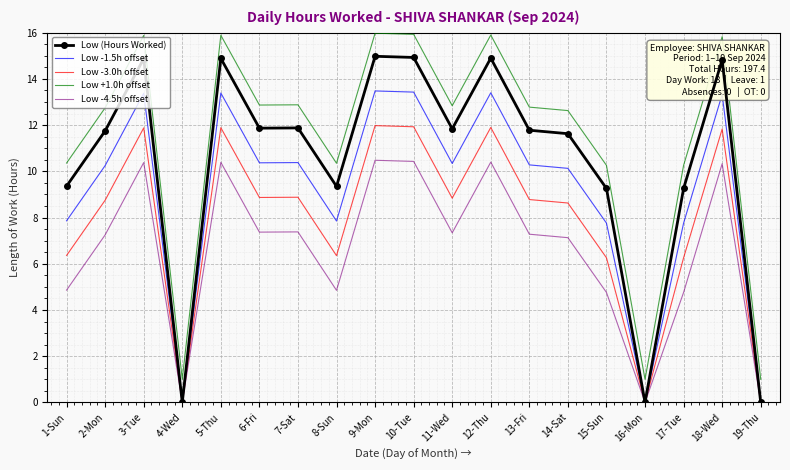

True or false: Low +1.0h offset and Low -4.5h offset intersect in this chart.

False